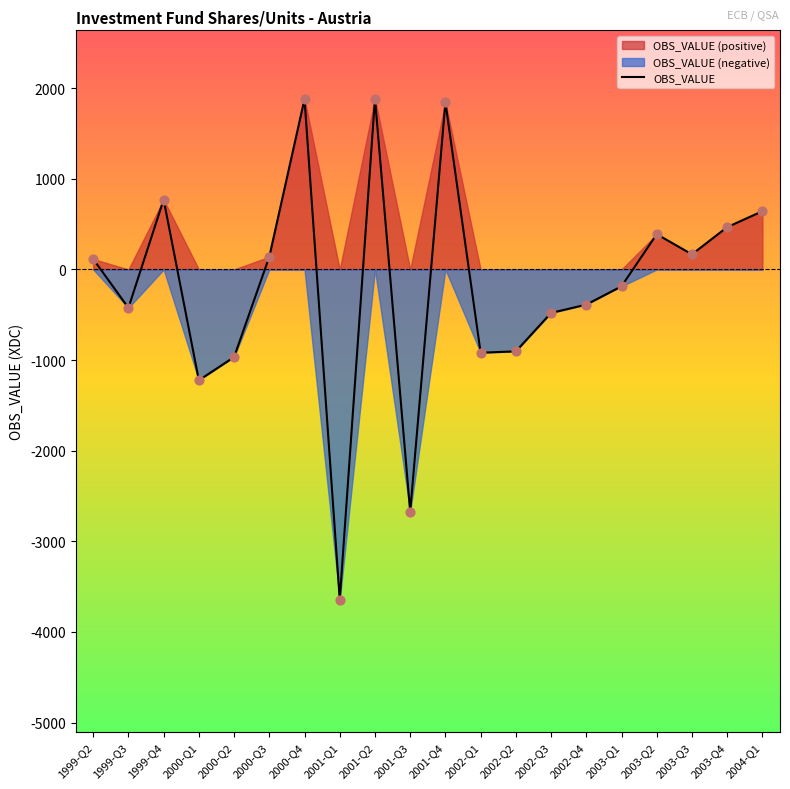

Between 2000-Q4 and 2002-Q2, which is larger?

2000-Q4